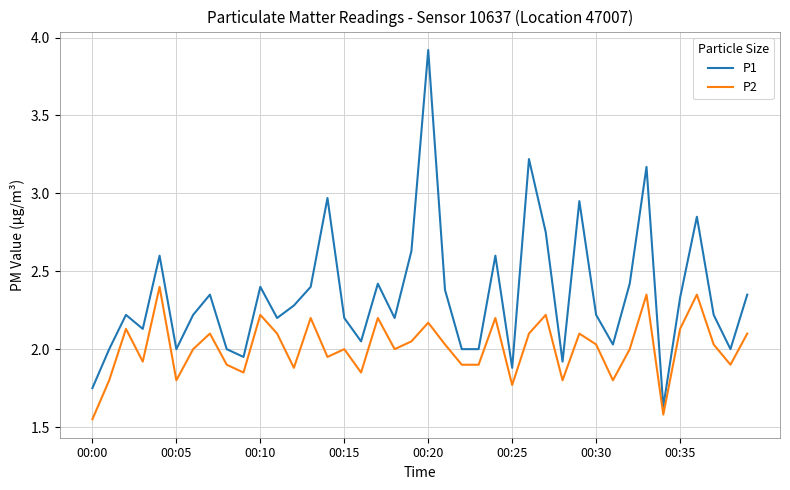

How many interior local peaks does the P2 series have?

13